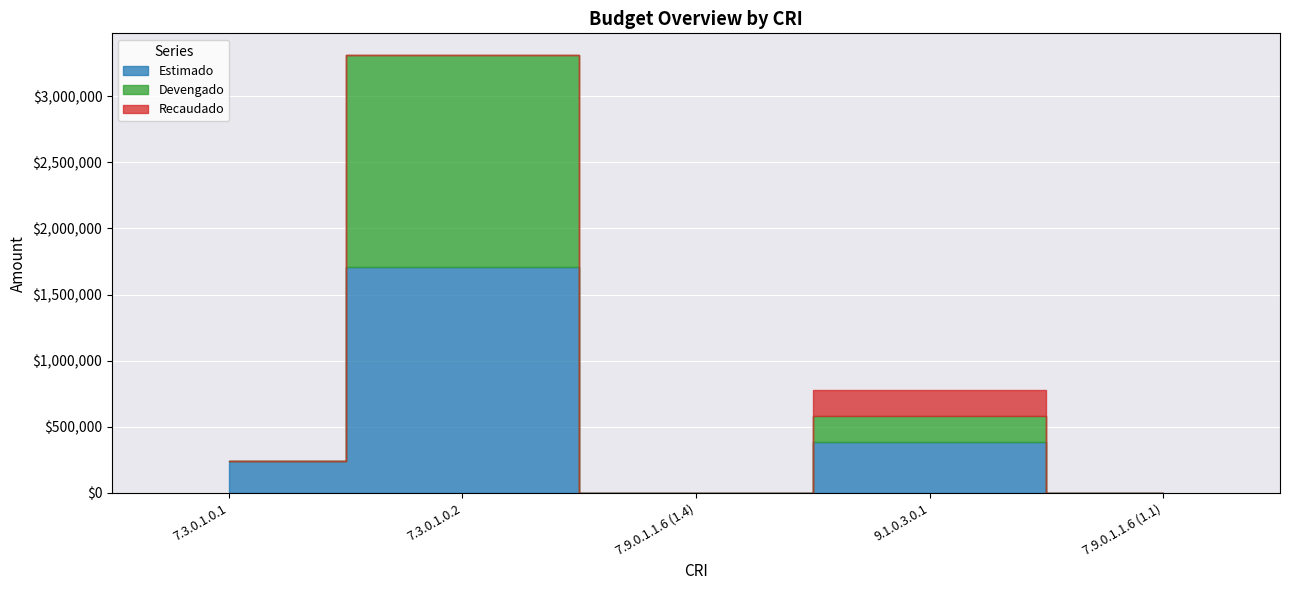

What is the difference between the Estimado values at 7.3.0.1.0.2 and 7.9.0.1.1.6 (1.1)?

1710000.0